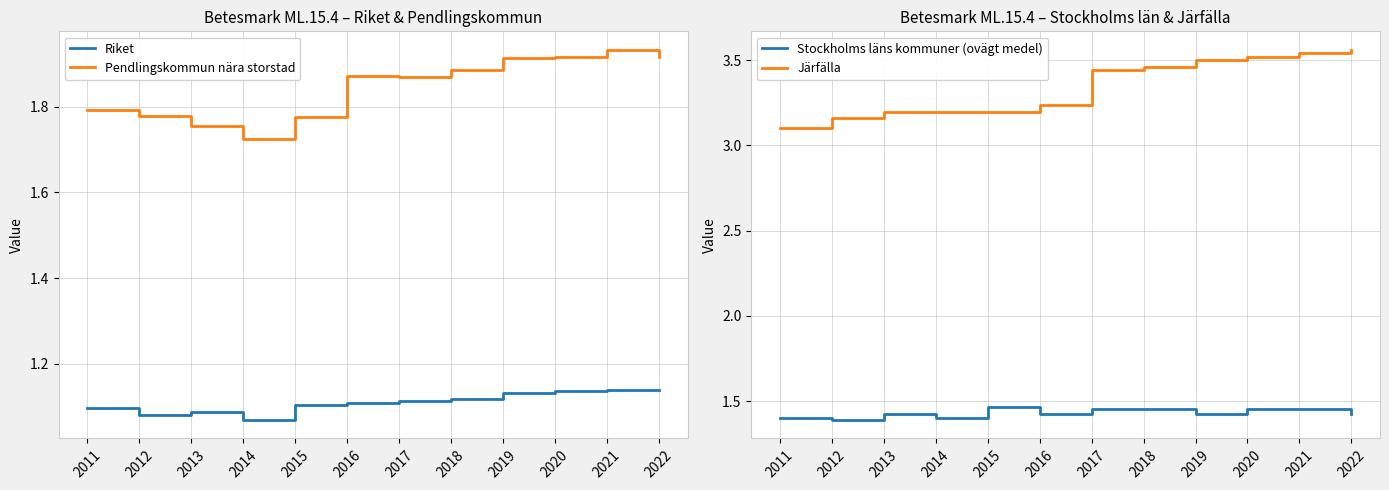

How many lines are shown in the chart?

4